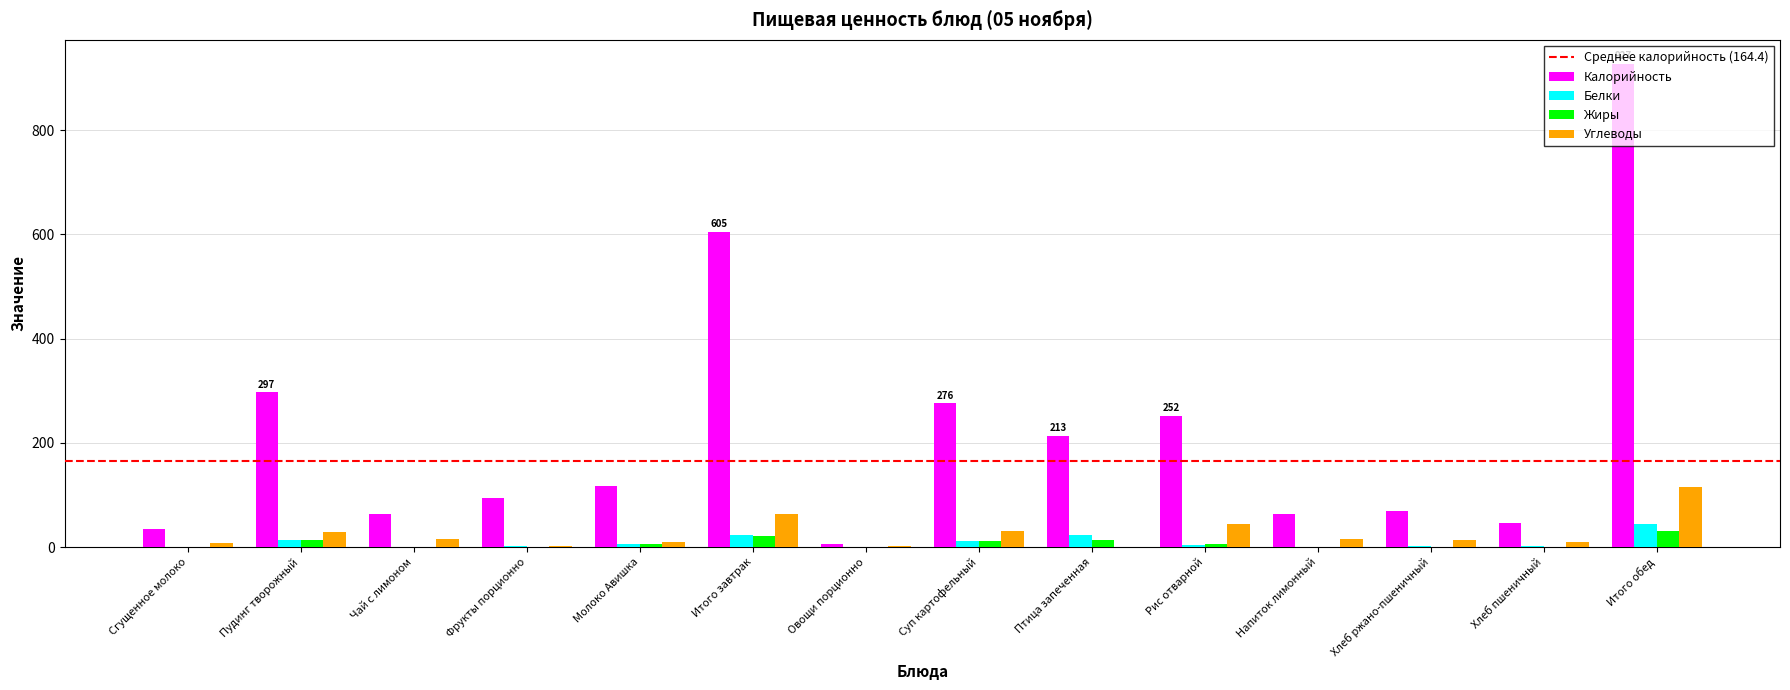

Which series changed the most between Сгущенное молоко and Птица запеченная?

Калорийность